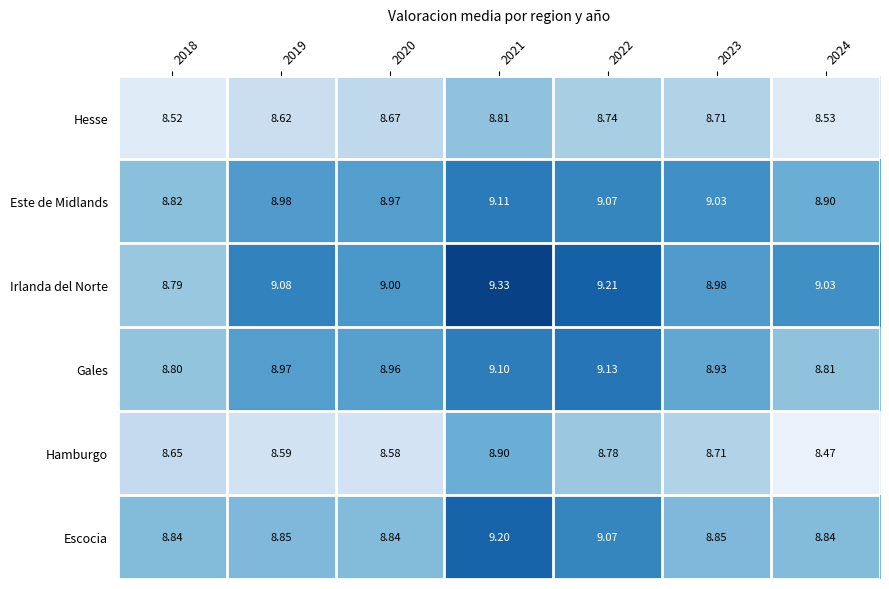

At 2021, list the series in order from smallest to largest.

Hesse, Hamburgo, Gales, Este de Midlands, Escocia, Irlanda del Norte